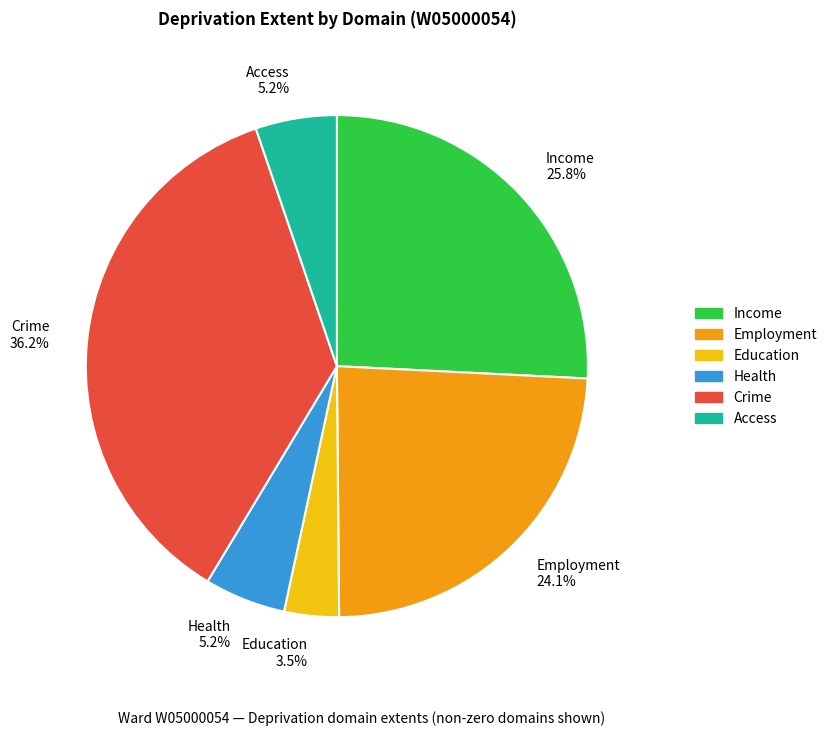

Is the sum of Crime 36.2% and Education 3.5% greater than half?

No